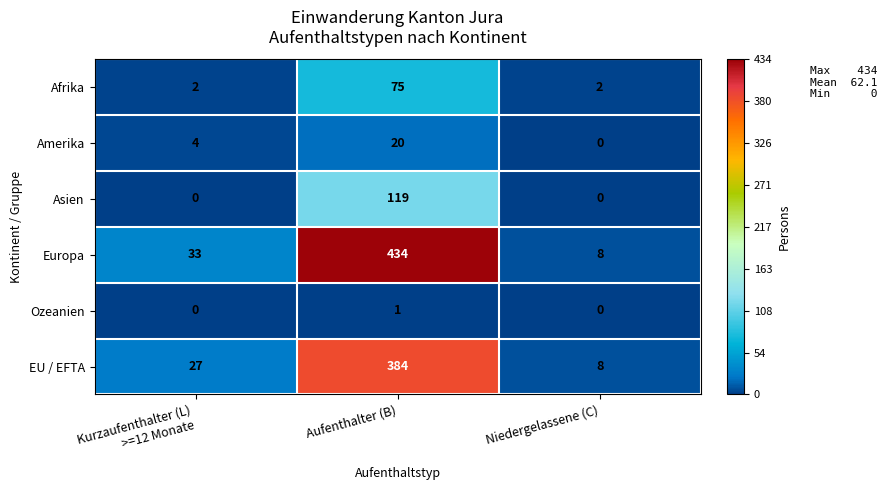

Reading left to right, what are all the values shown in this chart?

Afrika: 2	75	2
Amerika: 4	20	0
Asien: 0	119	0
Europa: 33	434	8
Ozeanien: 0	1	0
EU / EFTA: 27	384	8